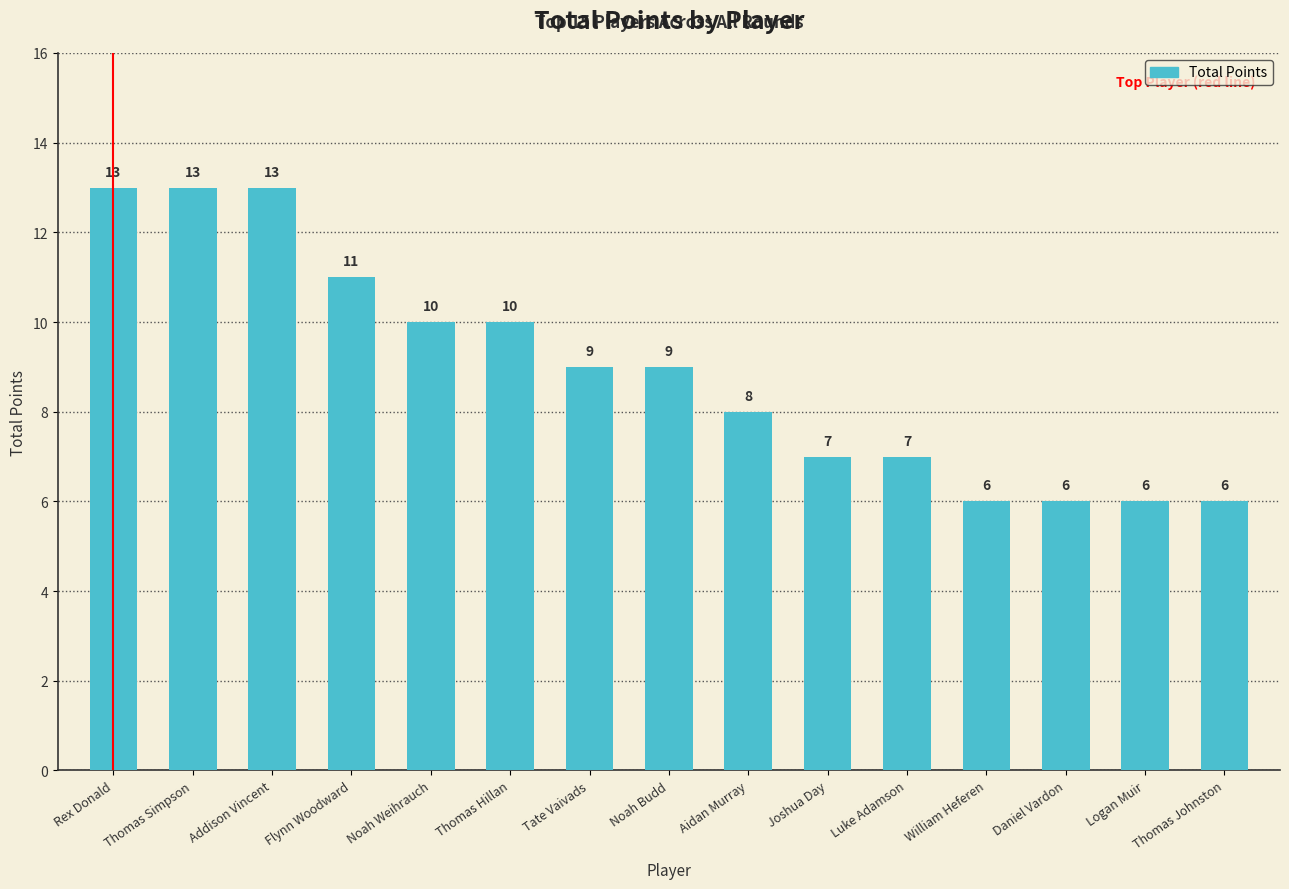

Read the value at Thomas Johnston.

6